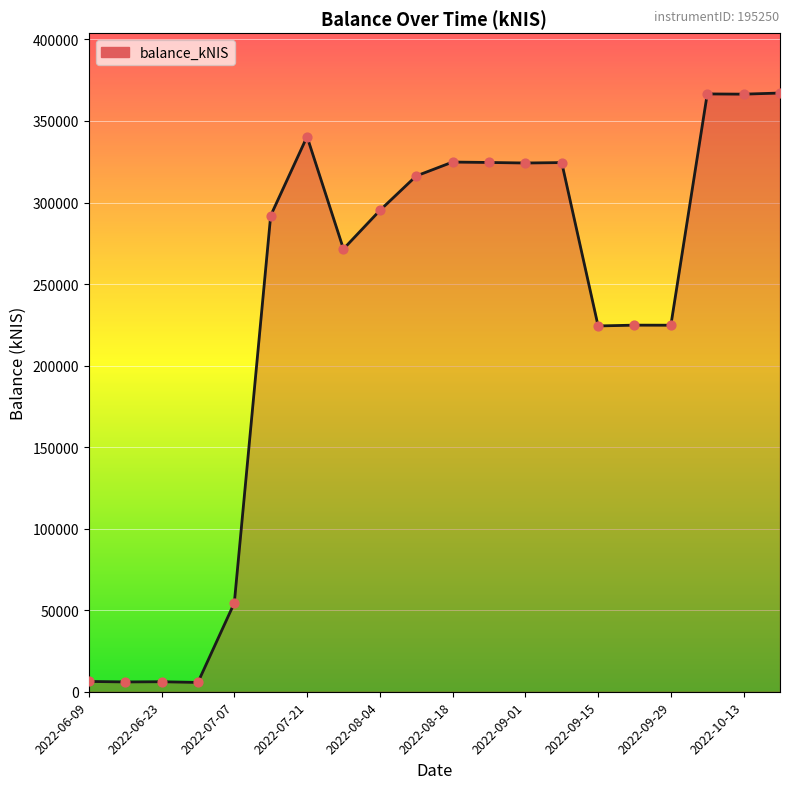

What is the maximum value shown in the chart?

367141.2